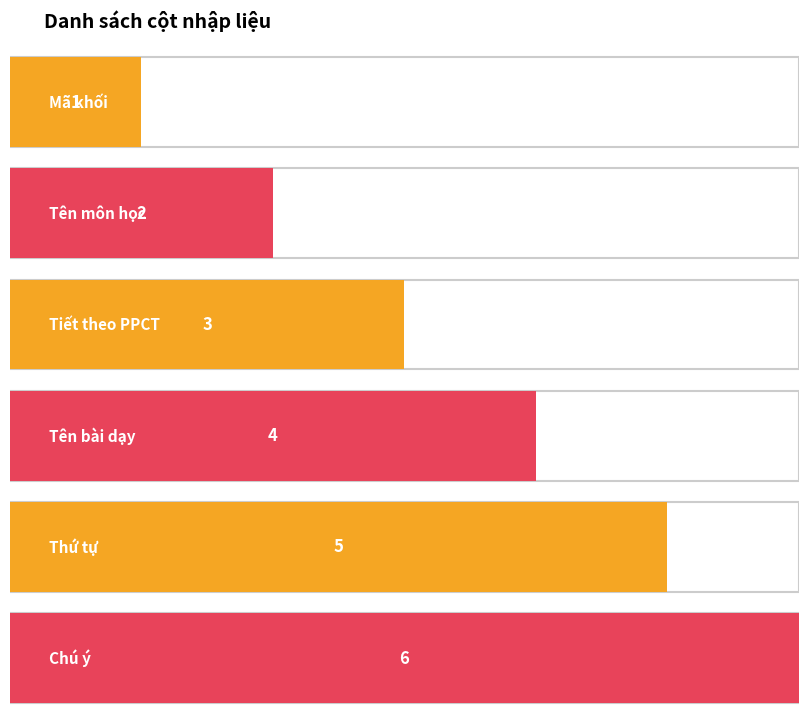

Reading left to right, what are all the values shown in this chart?

1	2	3	4	5	6